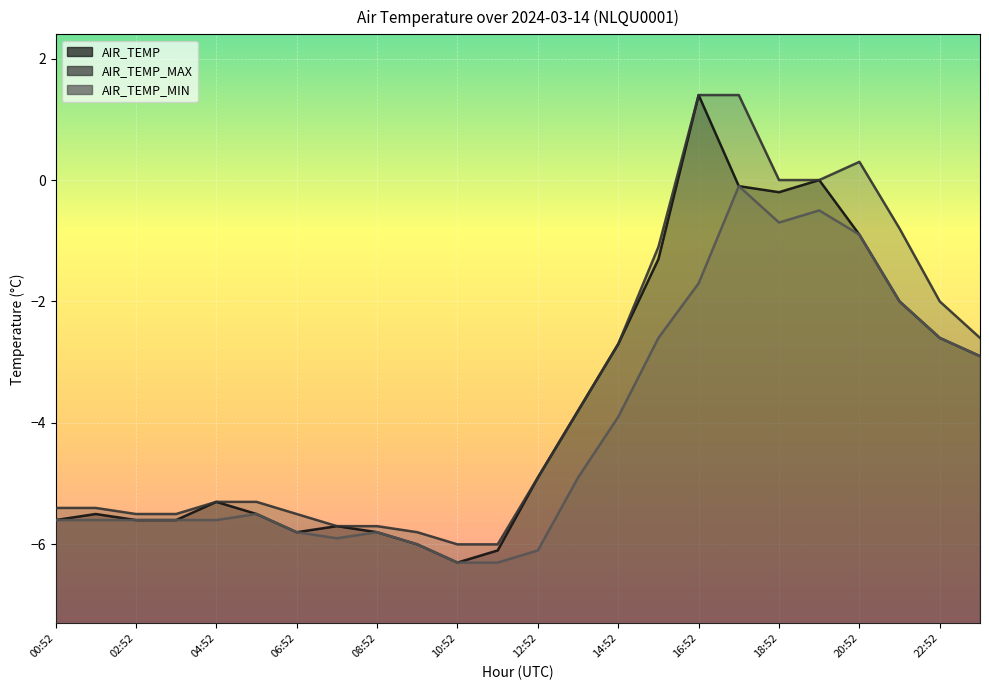

What is the sum of the AIR_TEMP_MAX values at 20:52 and 15:52?

-0.8